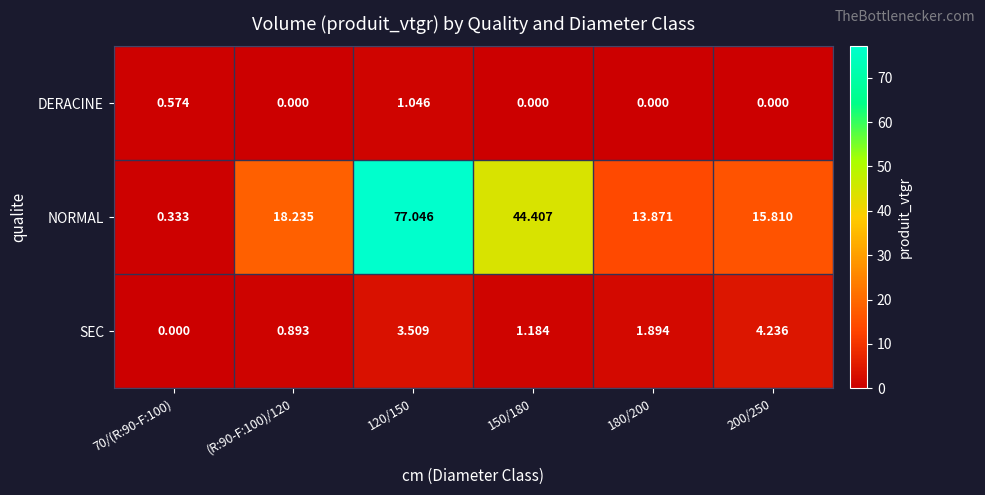

Rank the series at 180/200 from lowest to highest value.

DERACINE, SEC, NORMAL